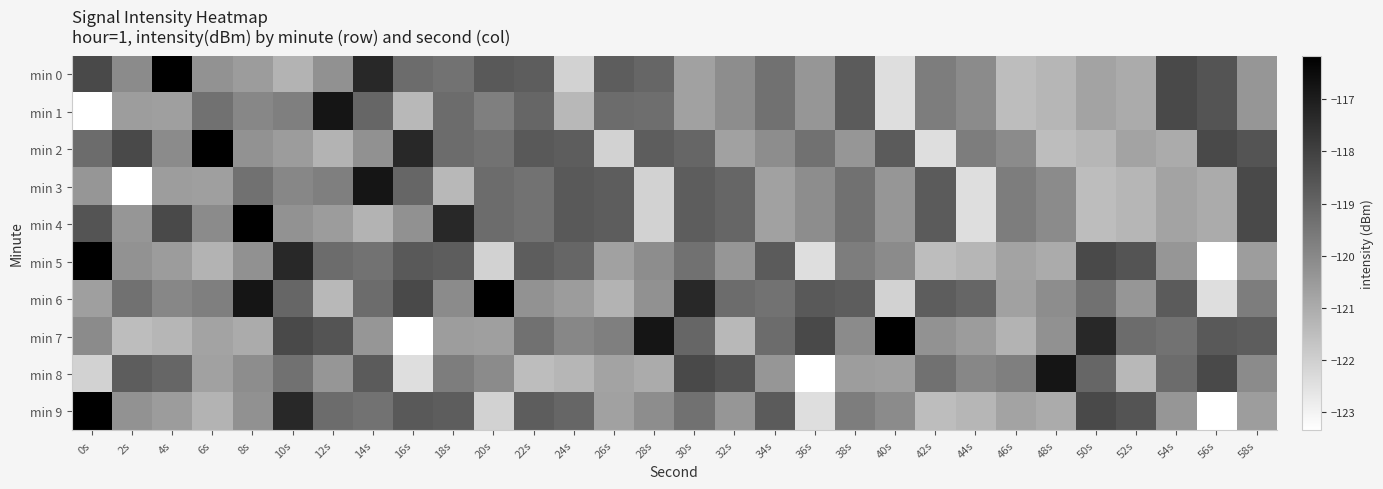

Count the number of categories in the chart.

30